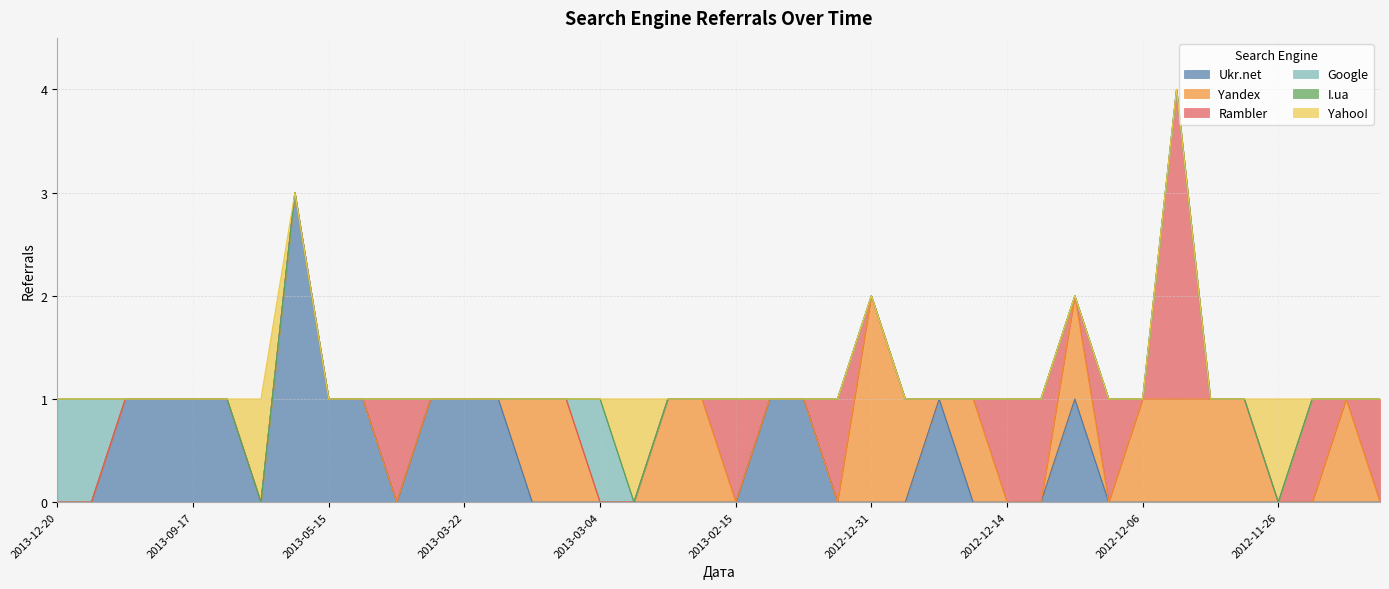

What is the total value across all series at 2013-05-15?

1